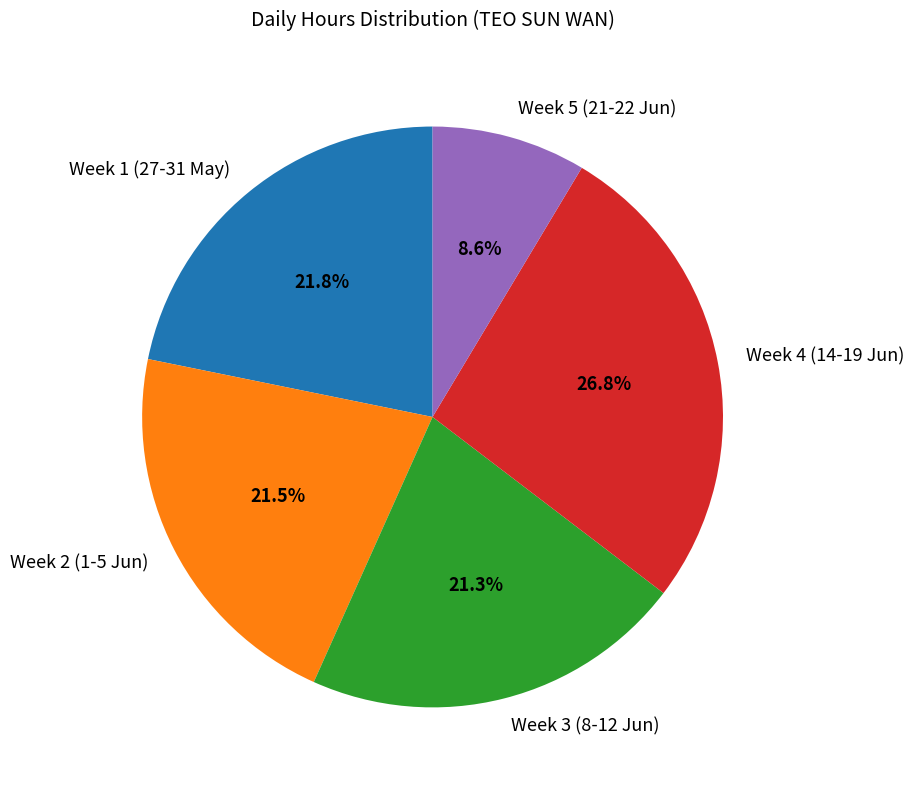

Does any single category account for the majority?

No